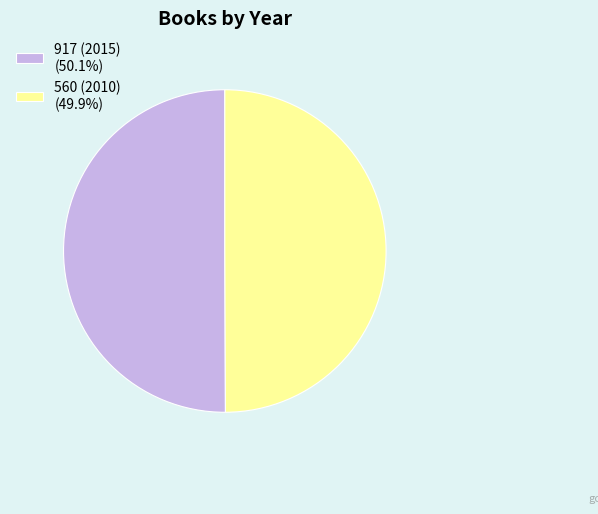

Combined, do 560 (2010) (49.9%) and 917 (2015) (50.1%) account for over 50%?

Yes